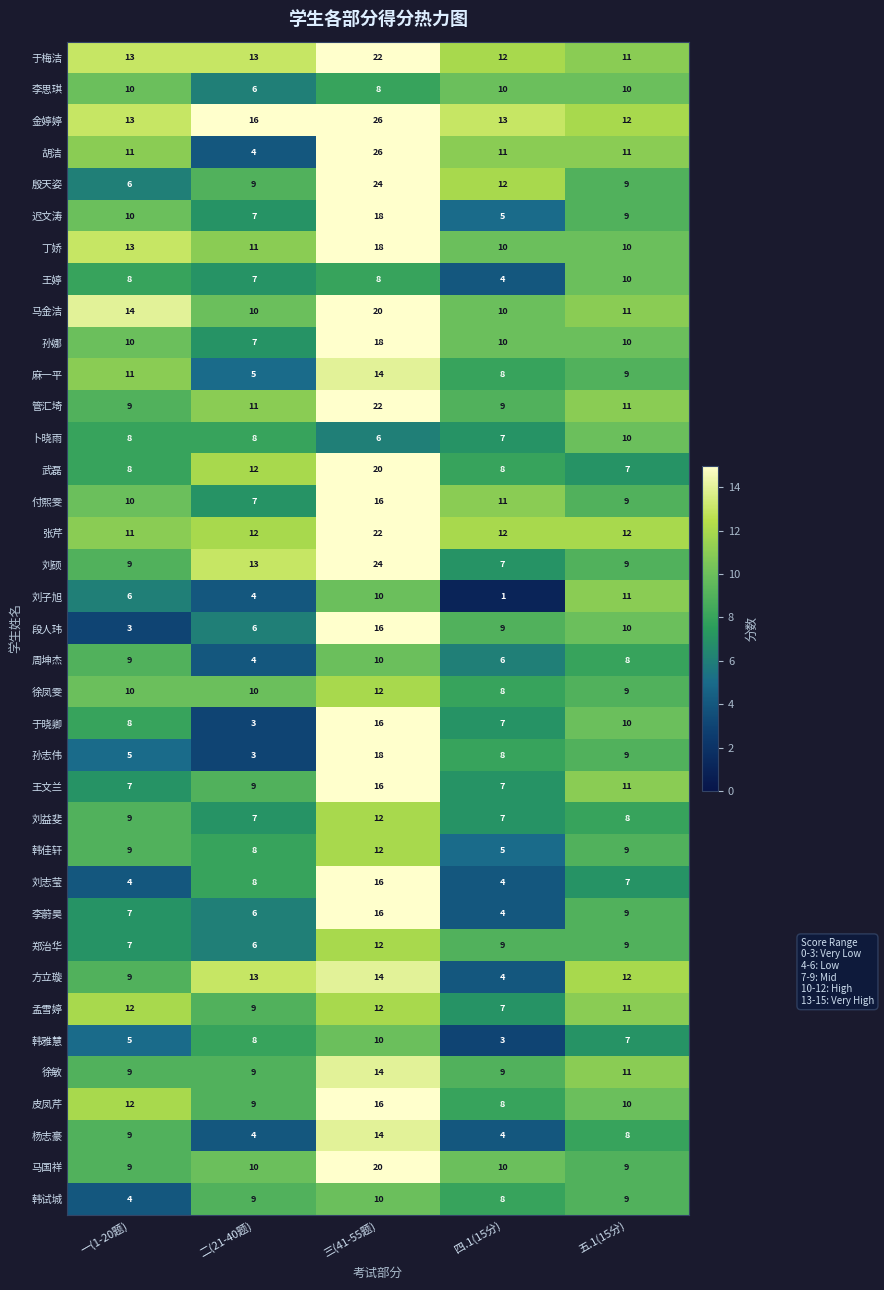

Rank the categories by 段人玮 value from highest to lowest.

三(41-55题), 五.1(15分), 四.1(15分), 二(21-40题), 一(1-20题)